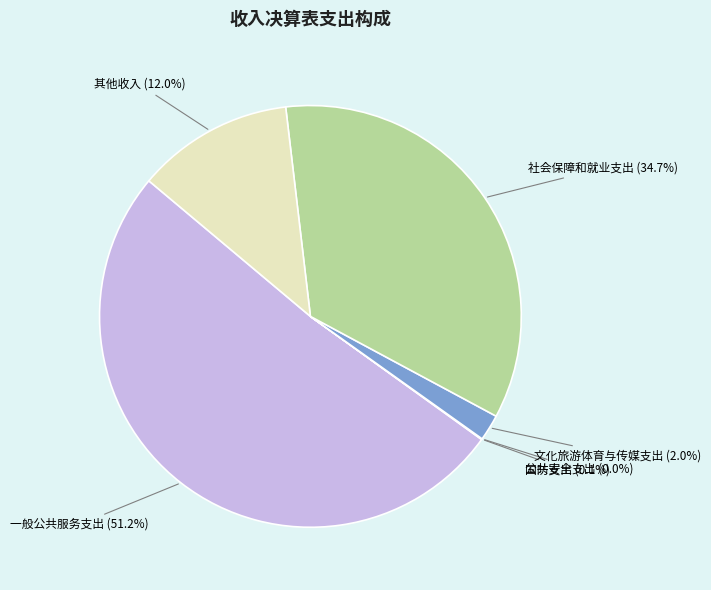

To the nearest percent, what is the difference between the largest and smallest slice percentages?

51%